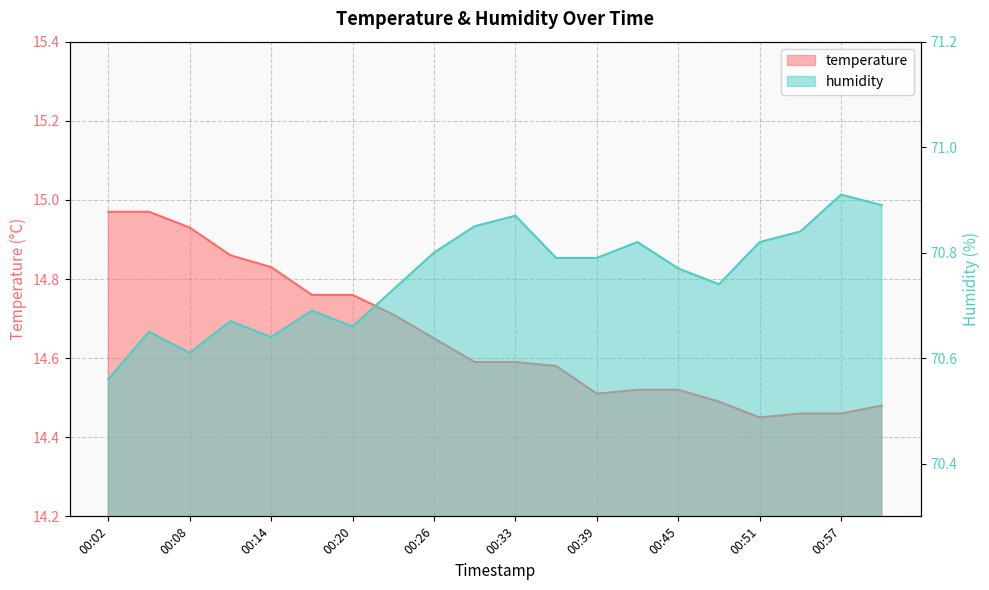

True or false: humidity and temperature cross at least once.

False